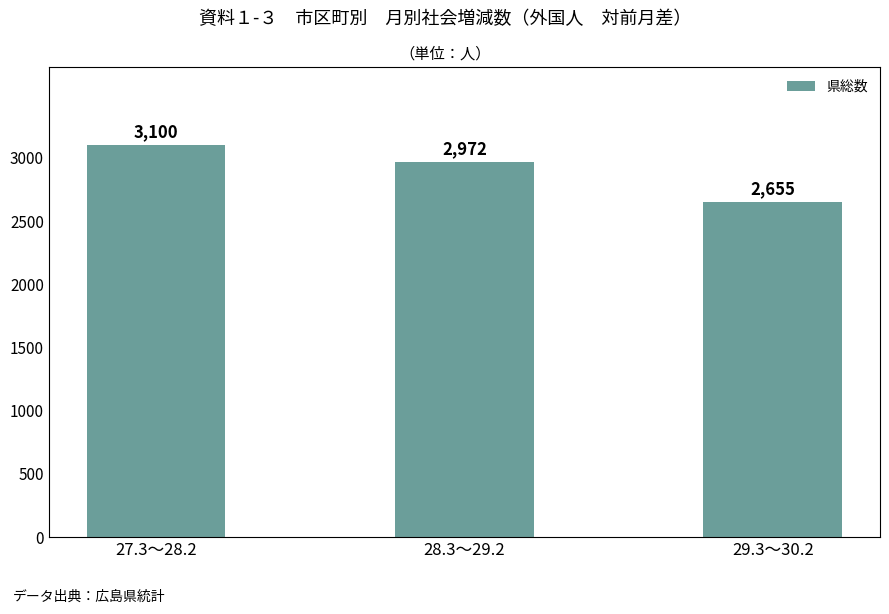

What is the value of the 1st bar from the left?

3100